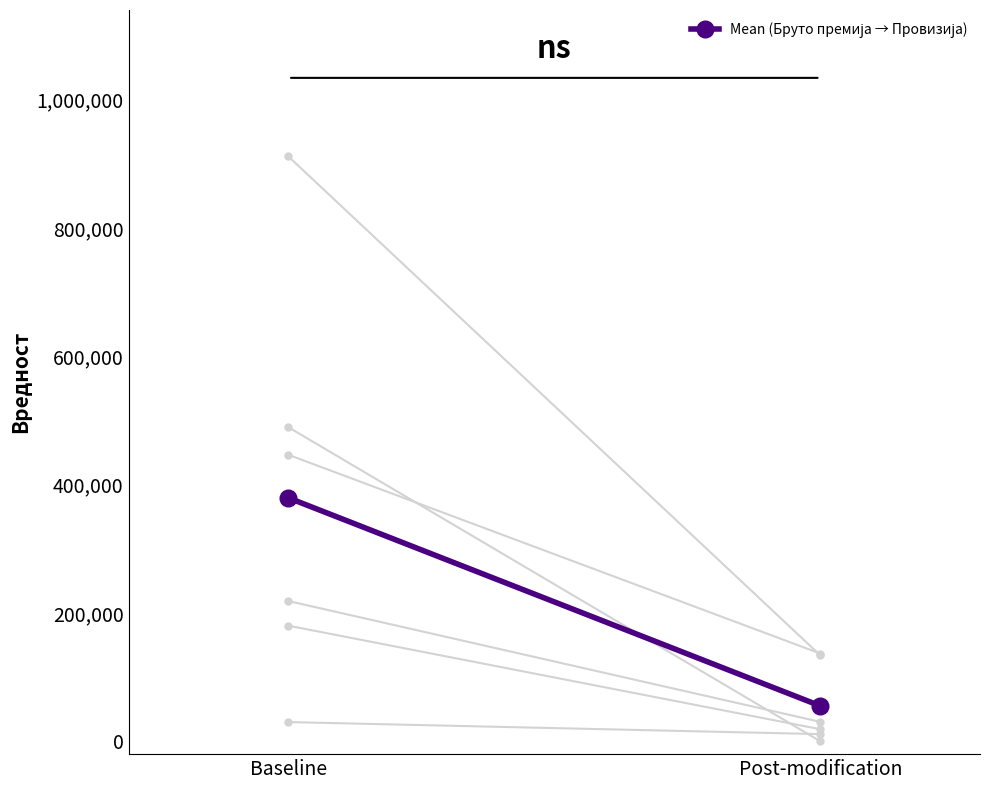

Where is the data nearest to the value 217266?

Post-modification